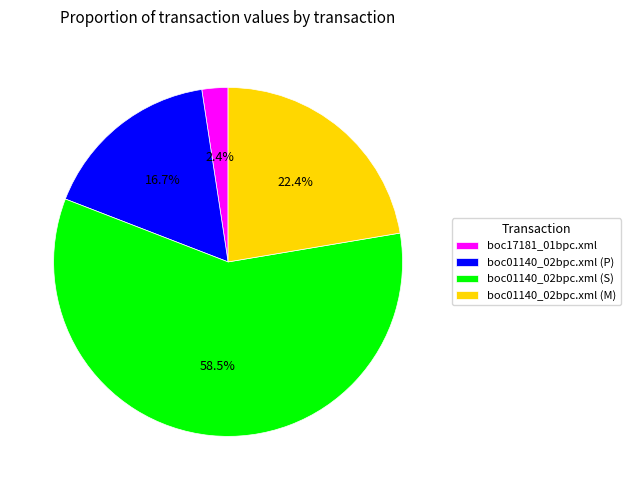

Combined, what portion of the pie is boc17181_01bpc.xml and boc01140_02bpc.xml (M)?

24.8%